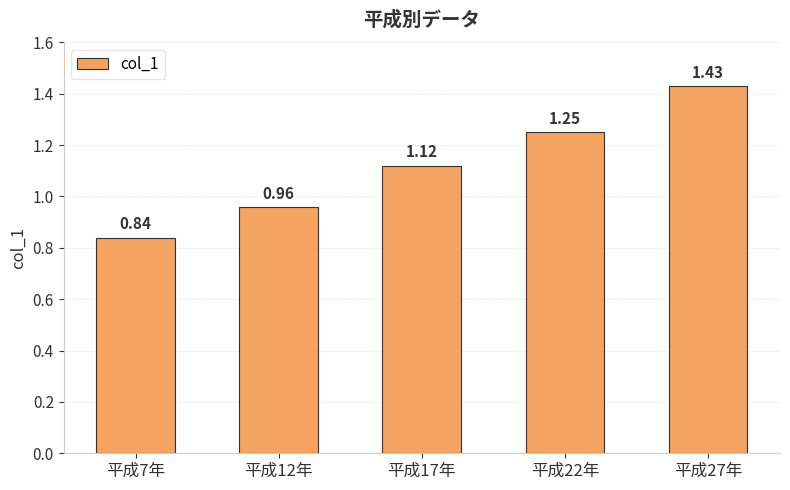

What is the change in value from 平成12年 to 平成27年?

+0.5